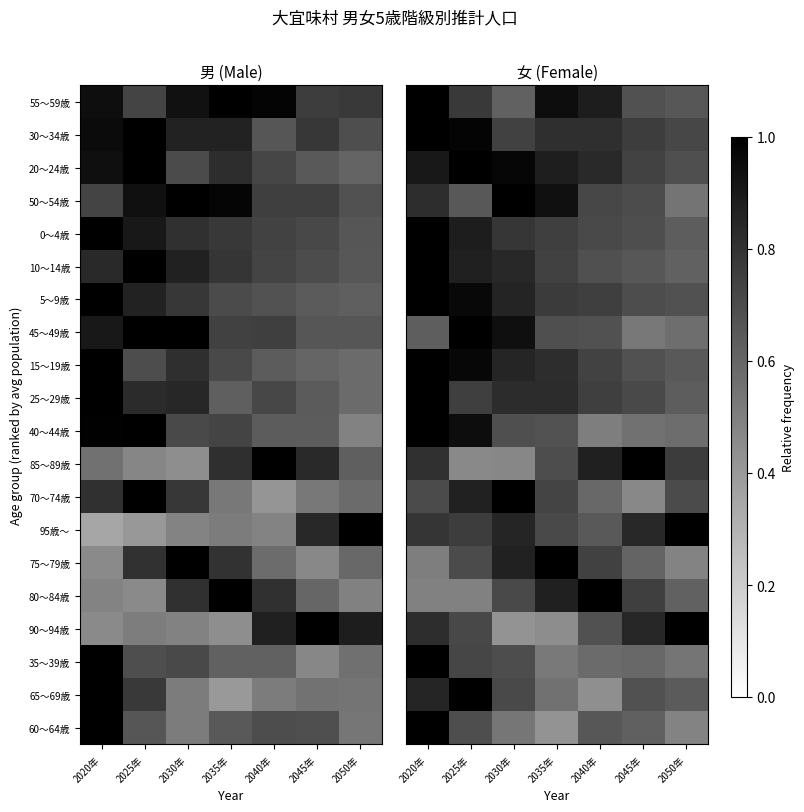

Which has a higher value, 2050年 or 2035年?

2035年